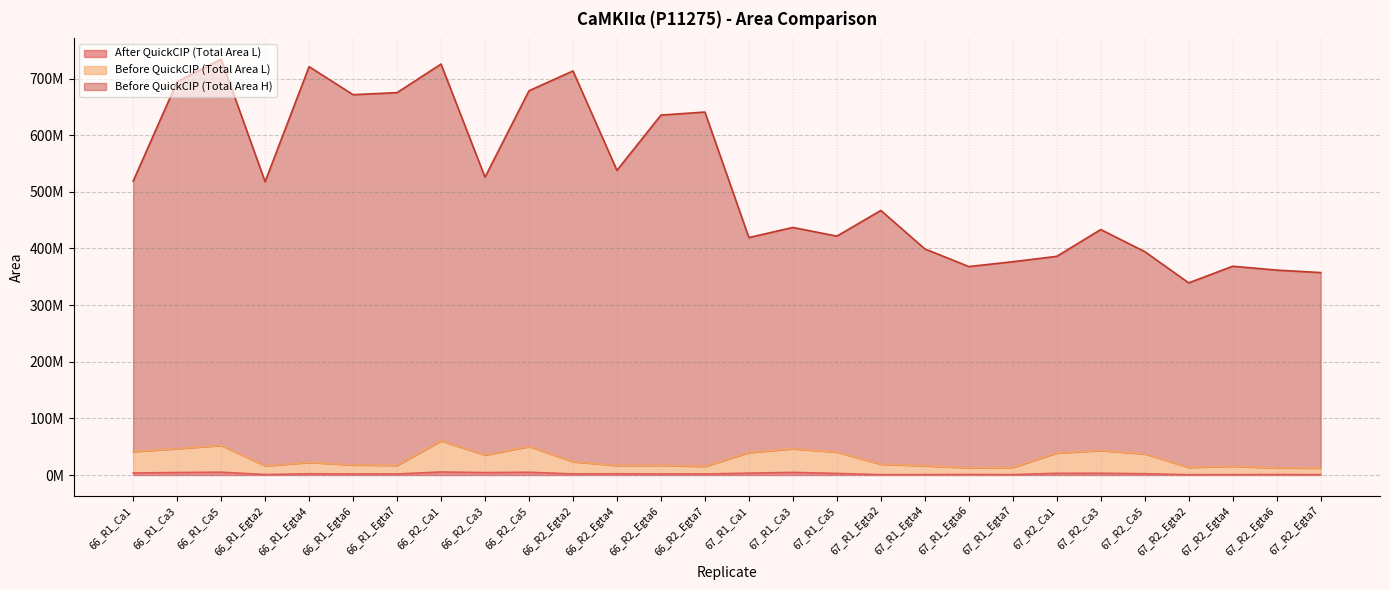

True or false: Before QuickCIP (Total Area H) and After QuickCIP (Total Area L) cross at least once.

False